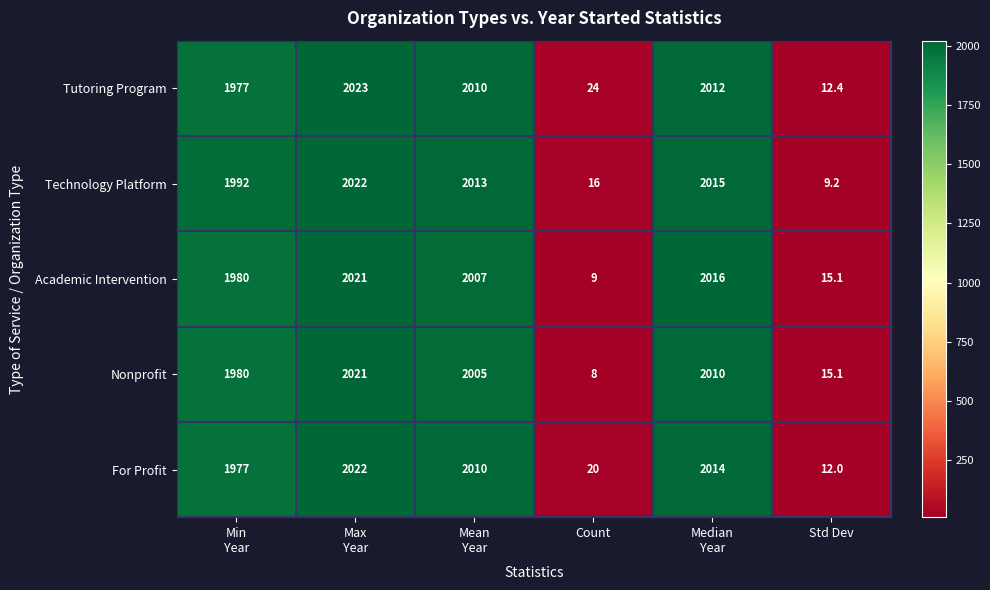

What is the average value of the Academic Intervention series?

1341.4